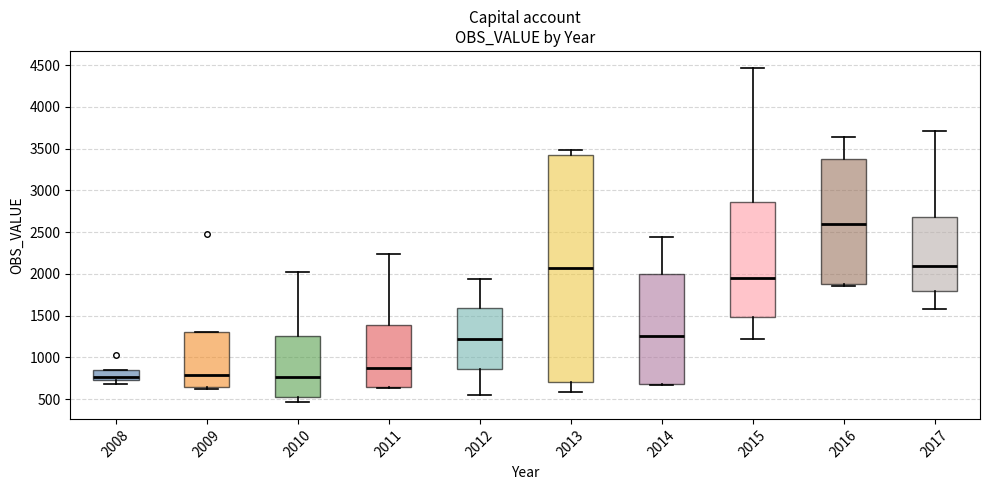

Where does the upper whisker of the box at x = 2014 end on the y-axis? The values are not printed on the chart, so give them approximately, as read against the axis.

2450